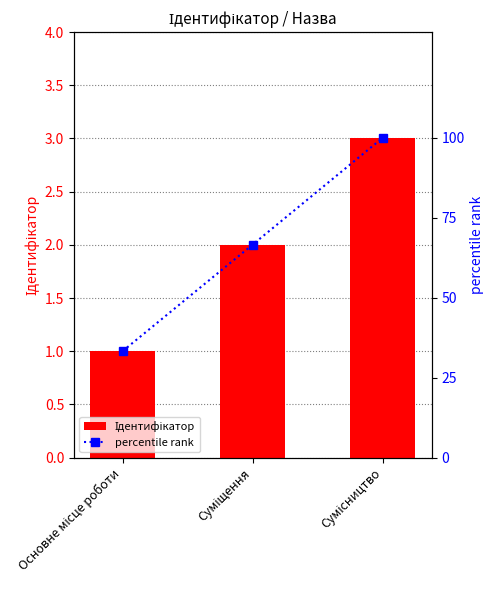

At which category is the sum across all series the highest?

Сумісництво